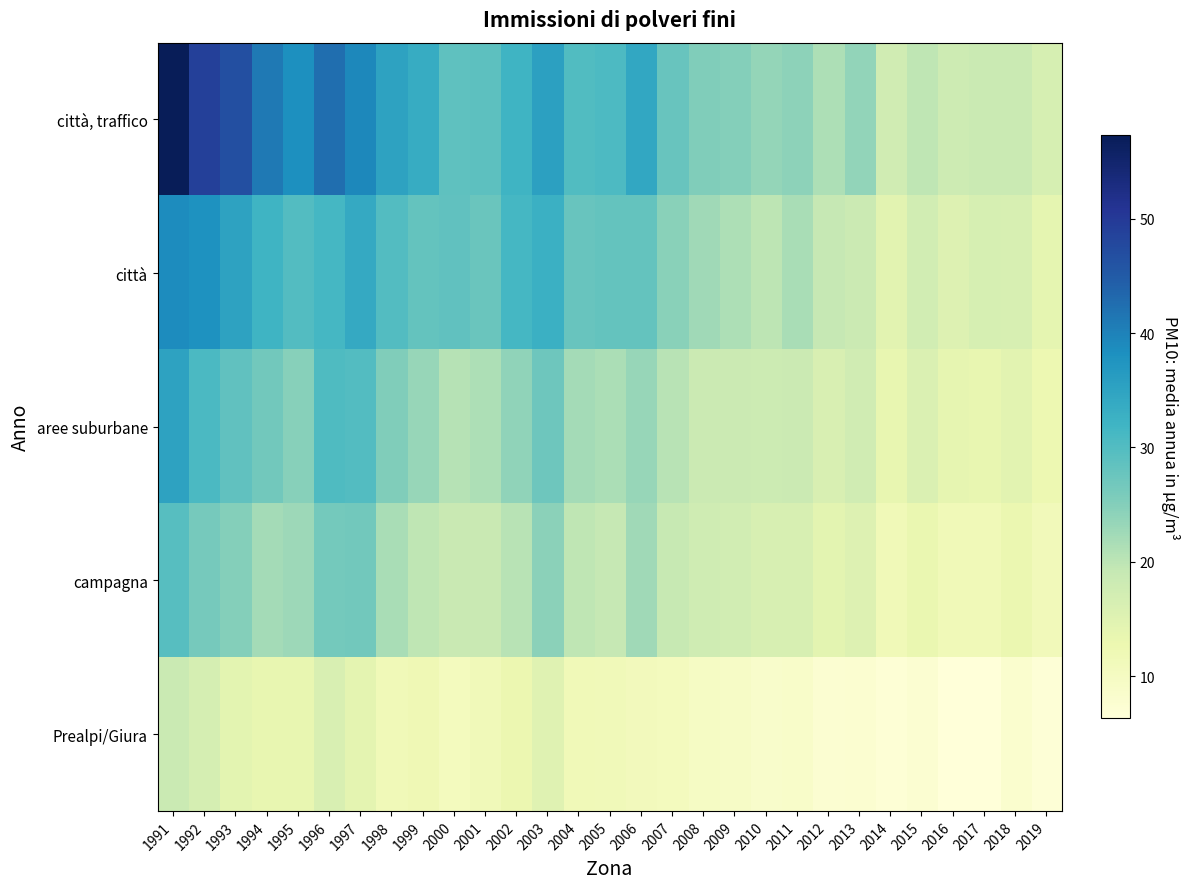

Which series has the largest total across all categories?

città, traffico